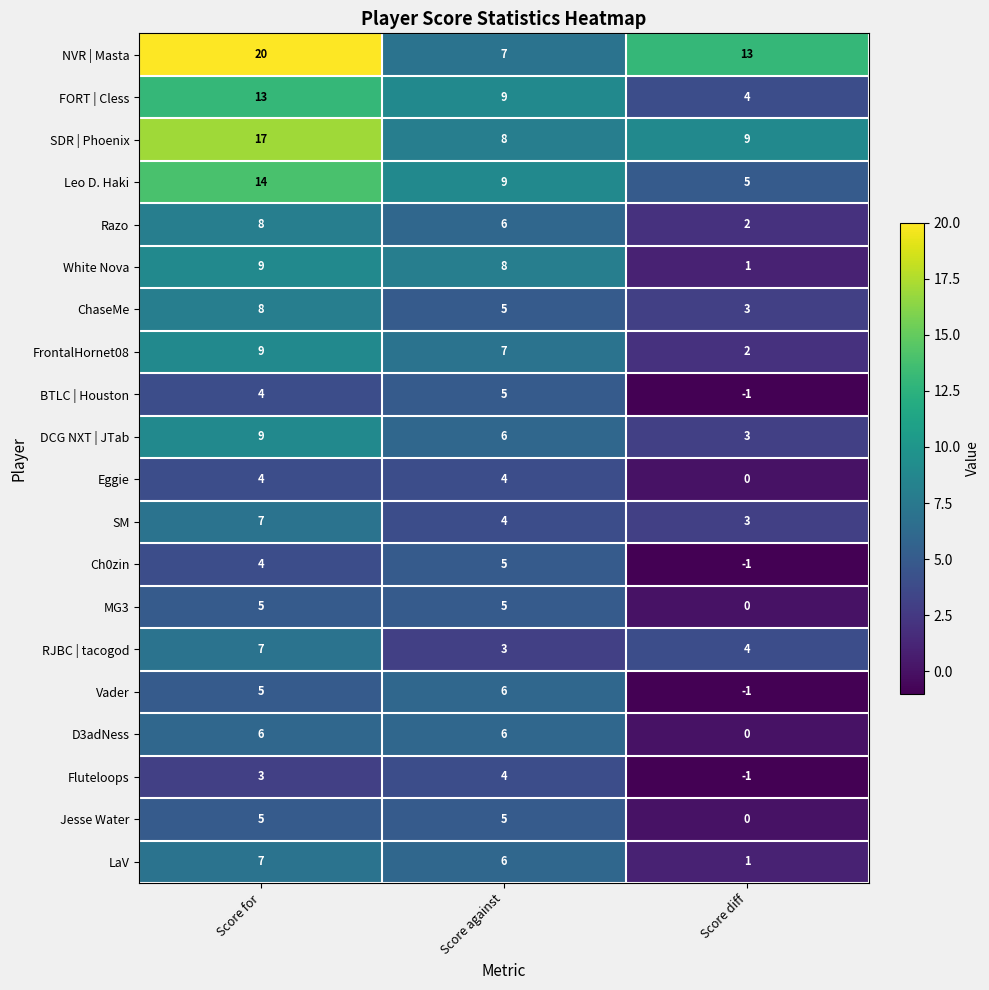

What is the difference between the second highest and minimum values in the Jesse Water series?

5